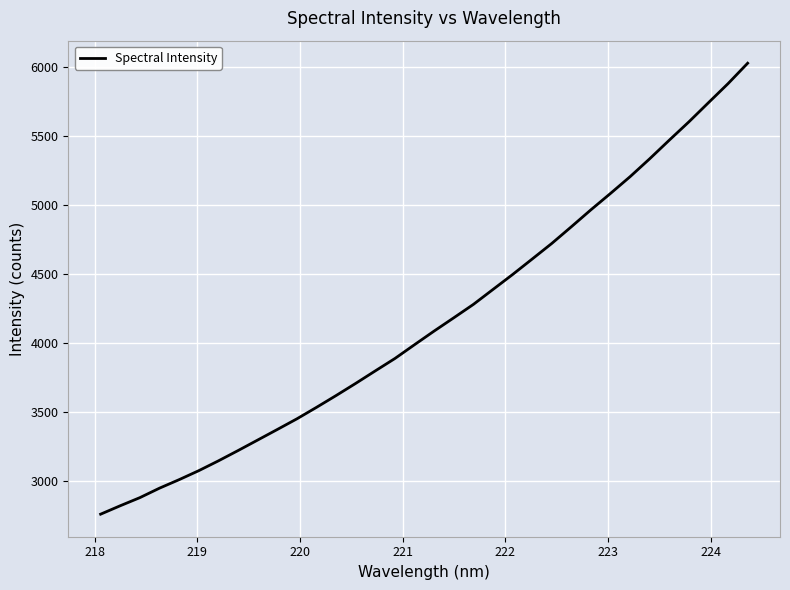

True or false: the data has more than 1 interior local peaks.

False